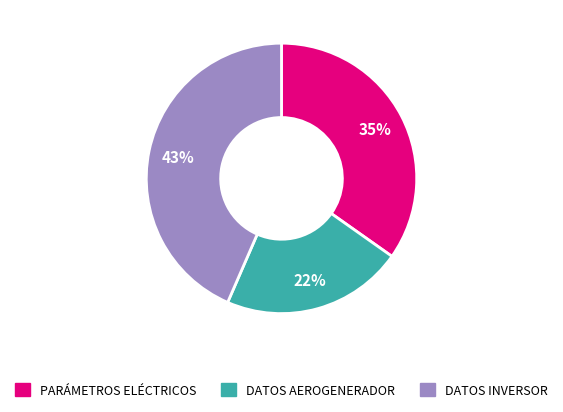

Is there a majority slice in this chart?

No